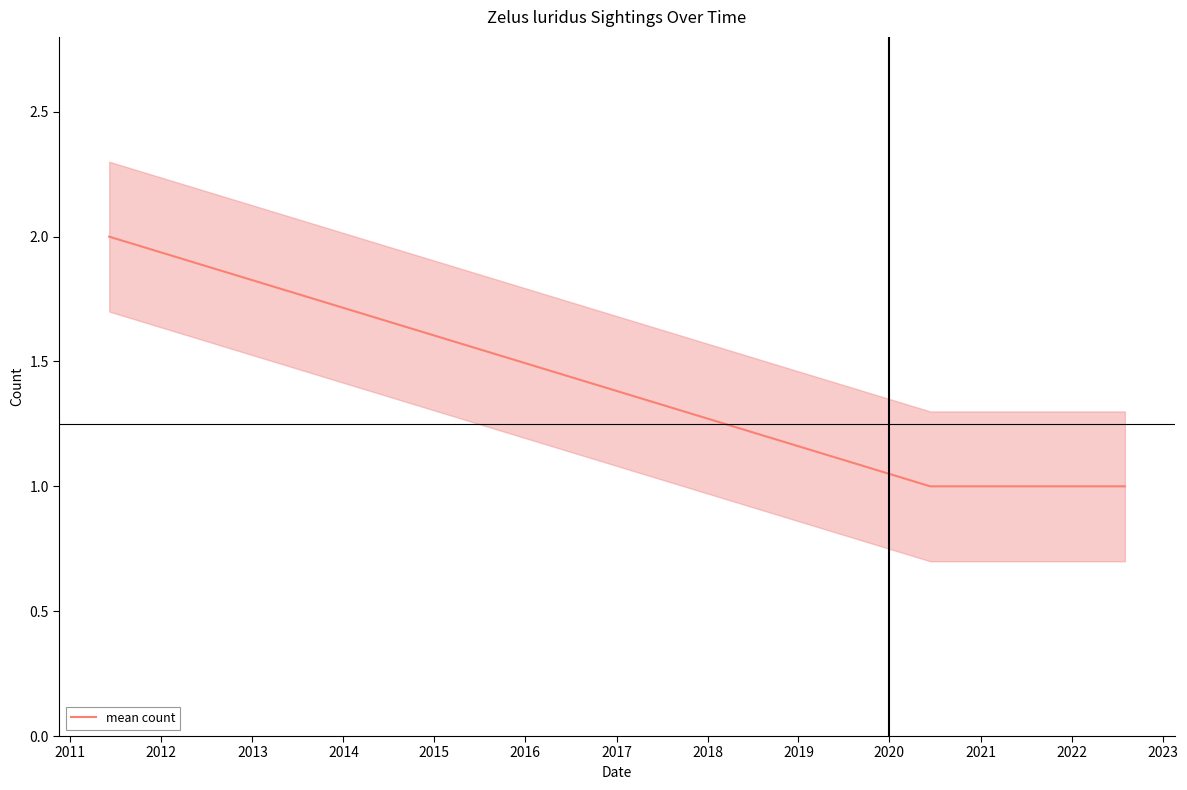

True or false: mean count has more than 1 interior local peaks.

False